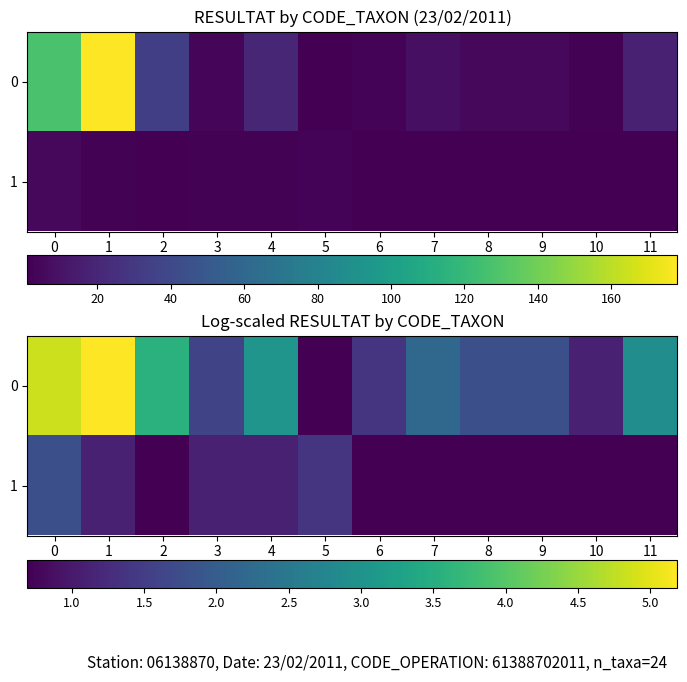

What is the minimum value for 0?

0.7